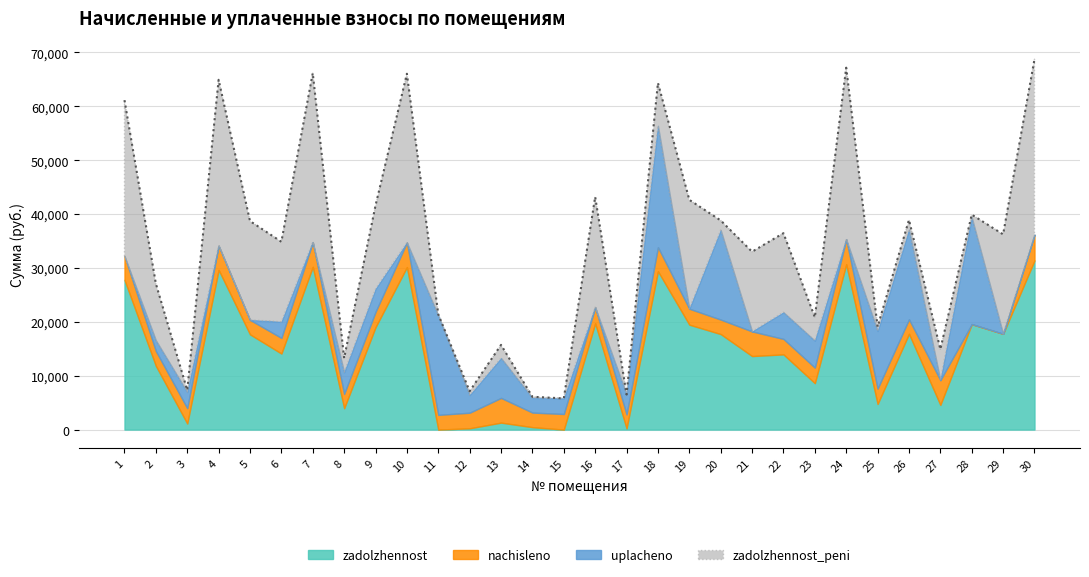

What is the value of the zadolzhennost_peni point at the 9th from the left?

15473.1